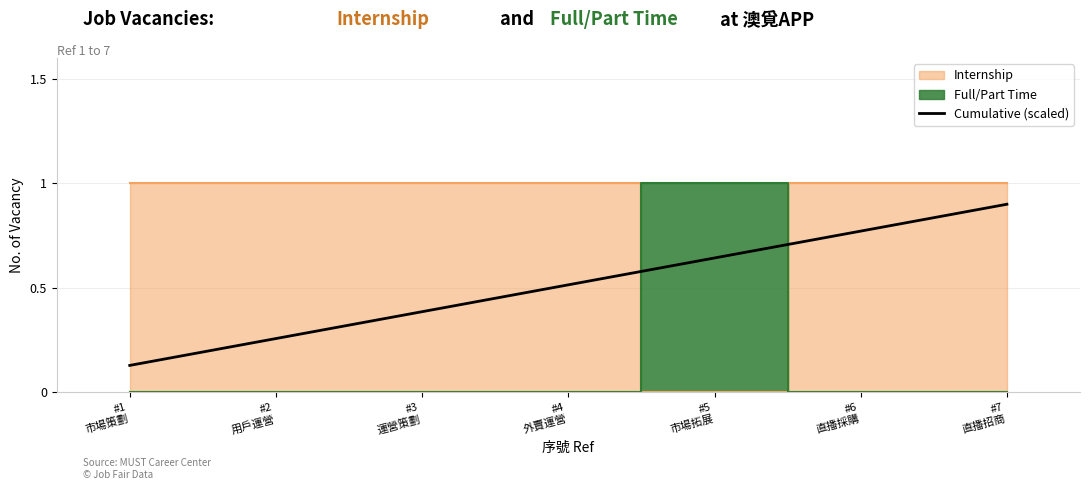

Does the chart have visible grid lines?

Yes